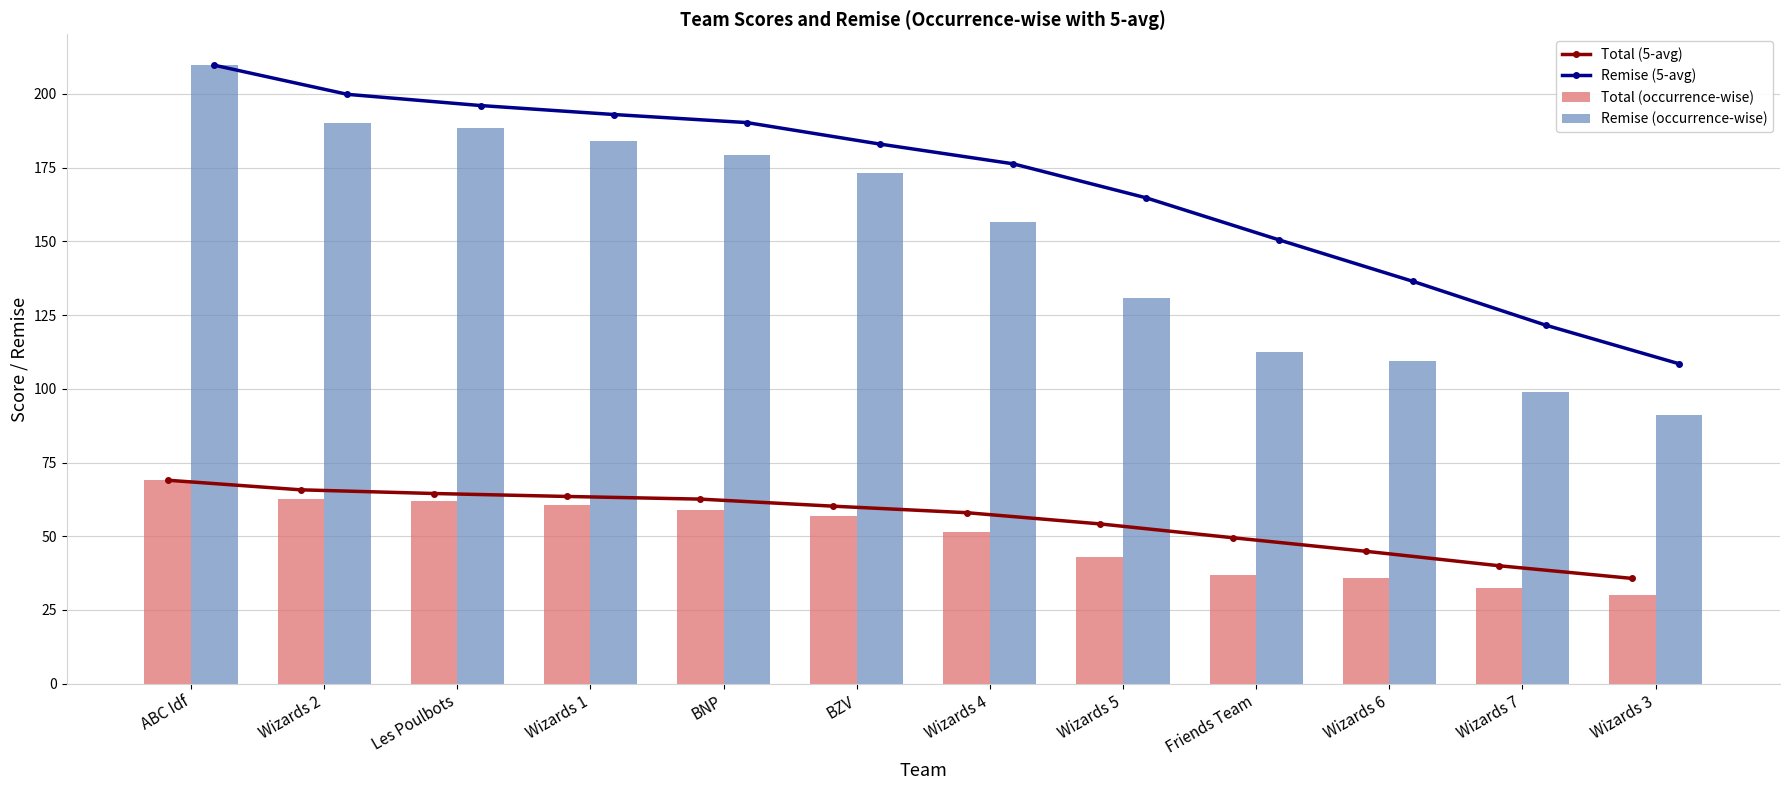

What is the sum of the Total (occurrence-wise) values at Wizards 1 and Friends Team?

97.5